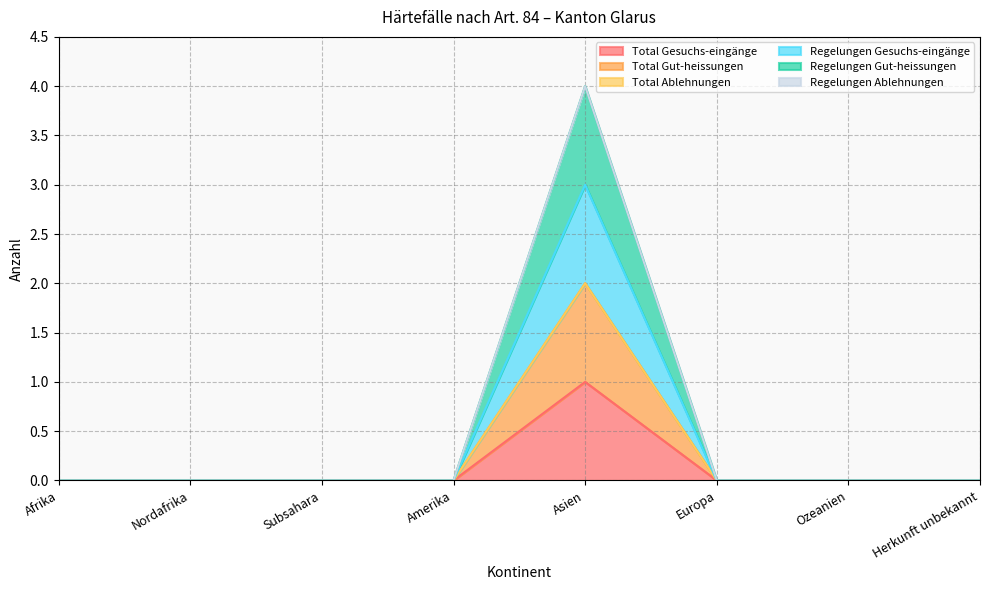

The Regelungen Gesuchs-eingänge series shows 0 at Afrika. True or false?

True